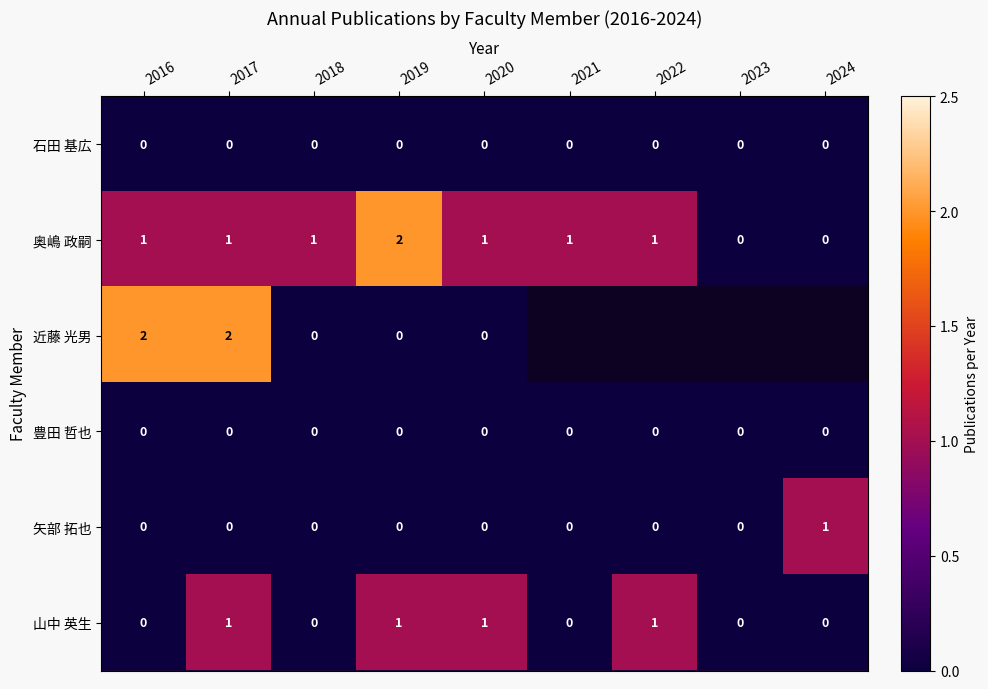

Is the value of 山中 英生 at 2022 greater than the value of 石田 基広 at 2019?

Yes